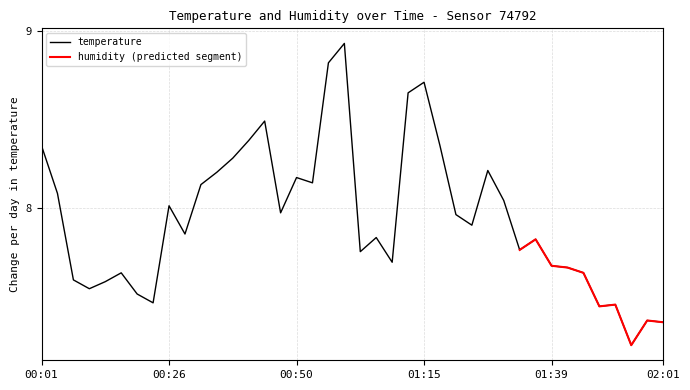

Approximately how many times larger is the value at 00:53 compared to 01:39?

1.1